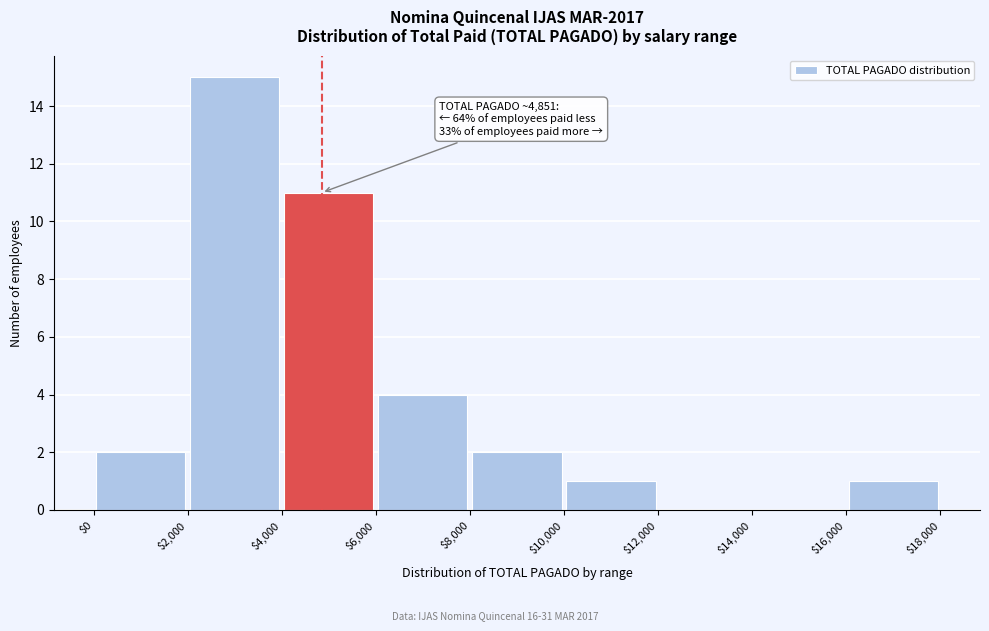

Over which range of the x-axis is the bar tallest?

$2,000 to $4,000